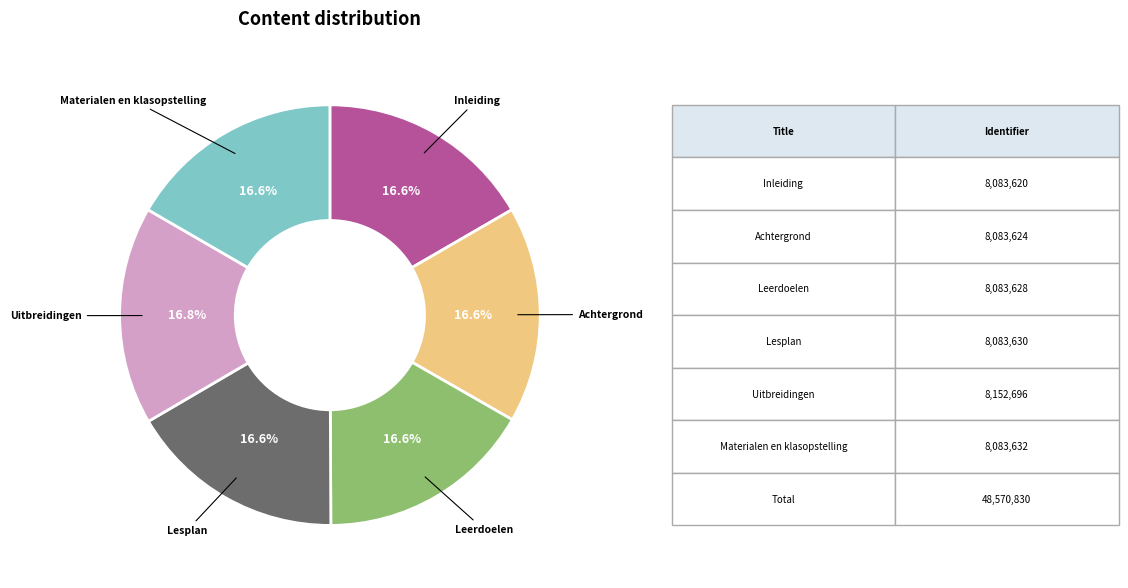

Does any single category account for the majority?

No